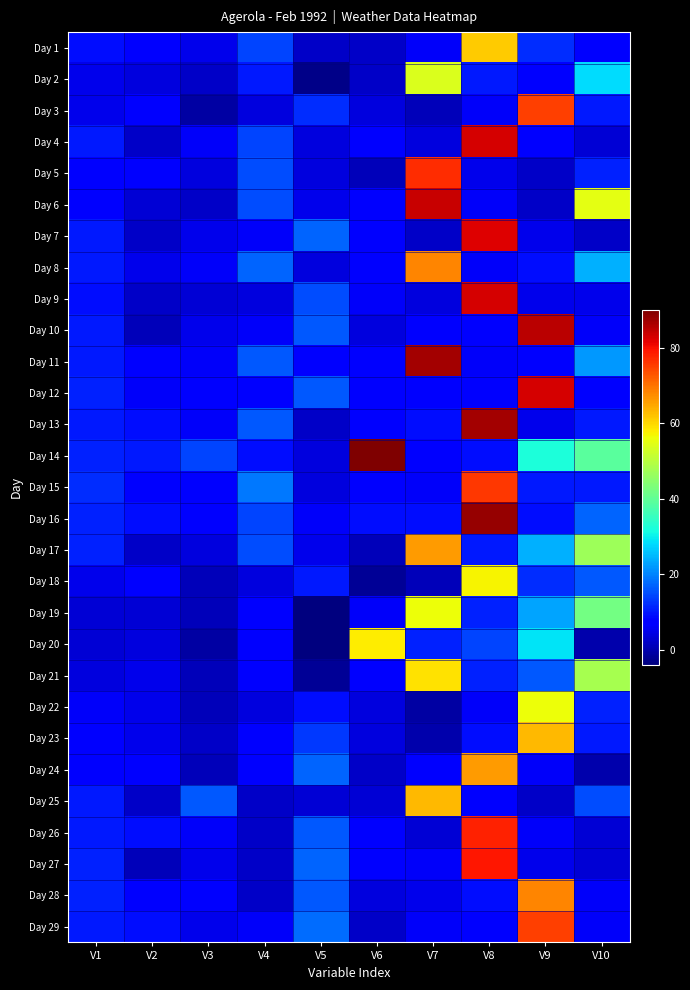

Rank the series at V8 from lowest to highest value.

Day 5, Day 3, Day 6, Day 8, Day 11, Day 22, Day 10, Day 25, Day 29, Day 12, Day 14, Day 23, Day 28, Day 2, Day 17, Day 19, Day 21, Day 20, Day 18, Day 1, Day 24, Day 15, Day 26, Day 27, Day 7, Day 4, Day 9, Day 13, Day 16